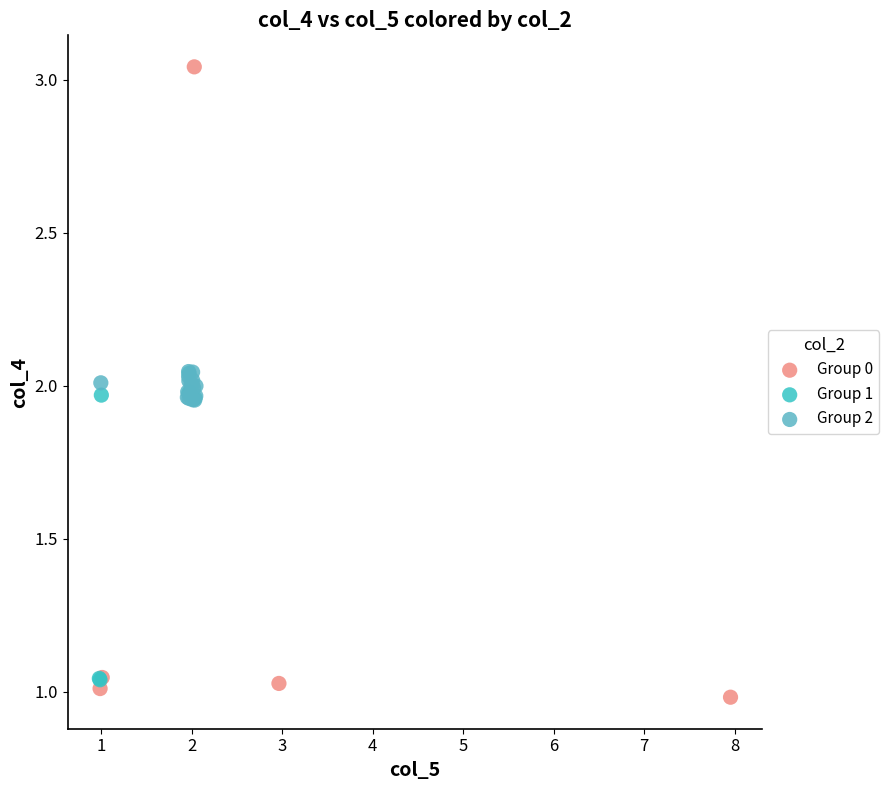

Which series has the widest spread of Y values?

Group 0